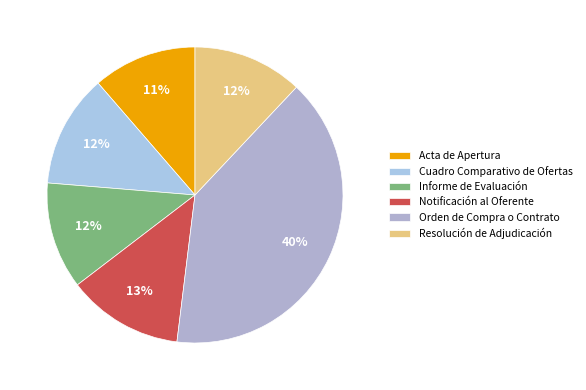

To the nearest percent, what percentage of the pie is Informe de Evaluación?

12%